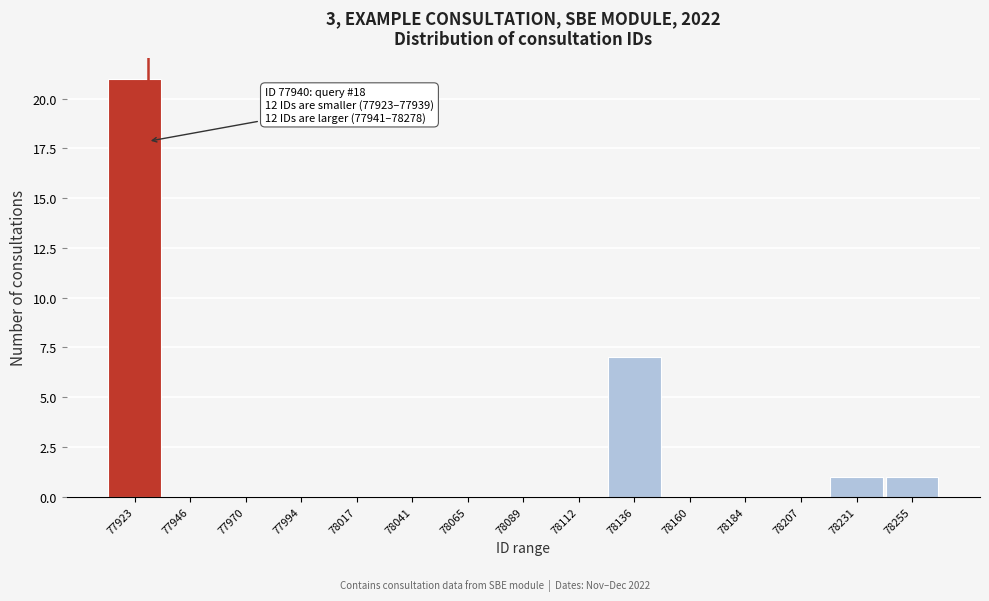

Reading left to right, list all the values displayed in this chart.

77923=21	77946=0	77970=0	77994=0	78017=0	78041=0	78065=0	78089=0	78112=0	78136=7	78160=0	78184=0	78207=0	78231=1	78255=1